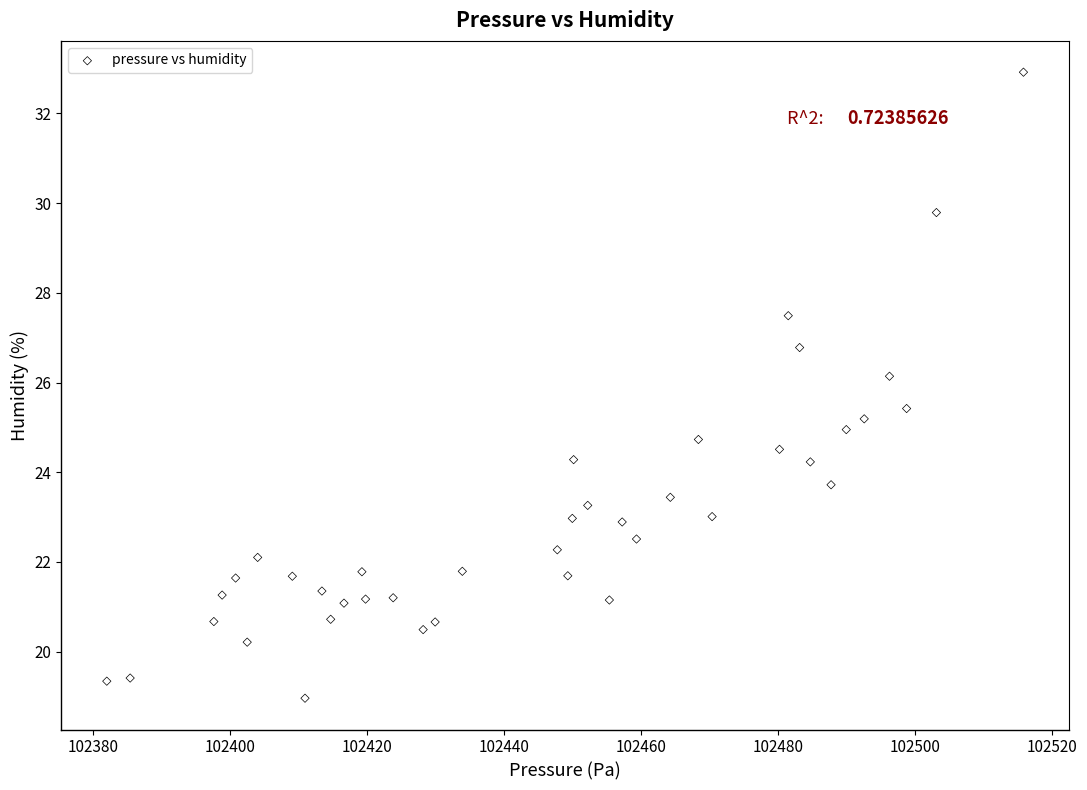

What is the range of X values (max minus min)?

133.8